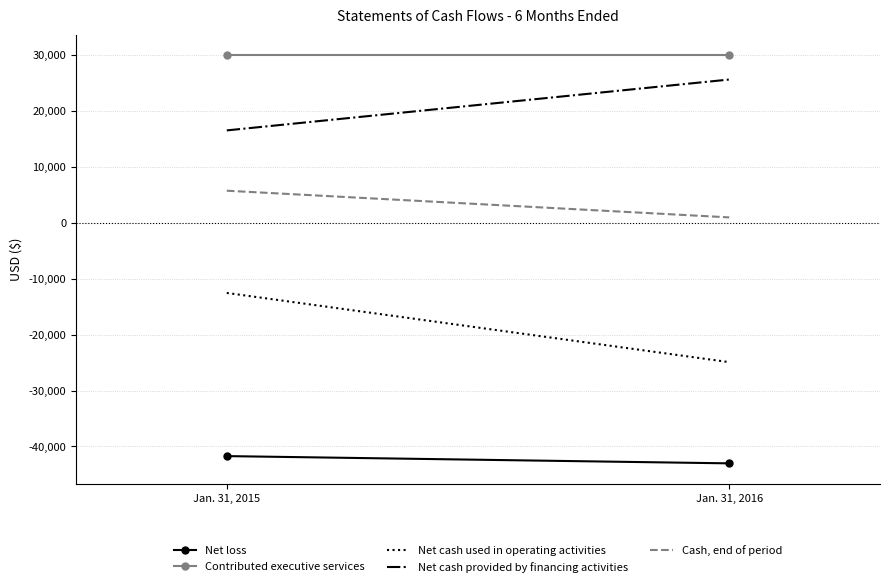

What is the approximate value of Net cash used in operating activities at Jan. 31, 2016, to the nearest 50?

-24900